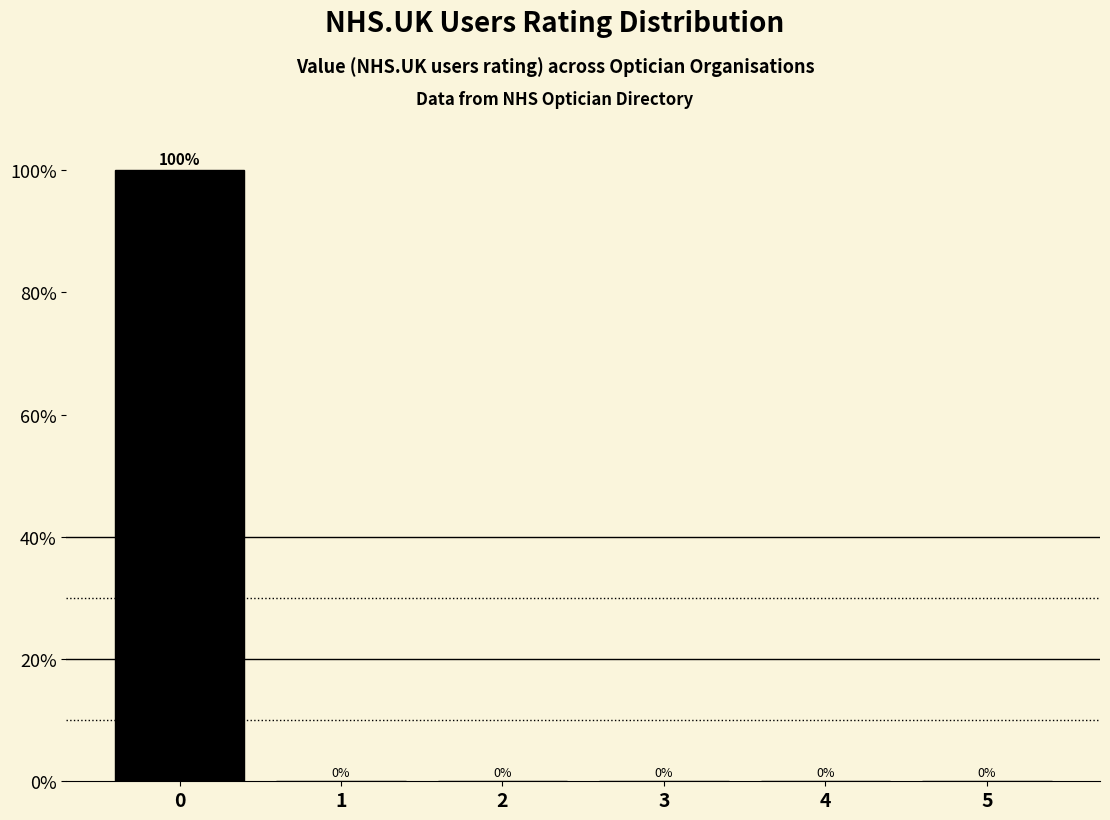

Over which range of the x-axis is the bar tallest?

-0.5 to 0.5